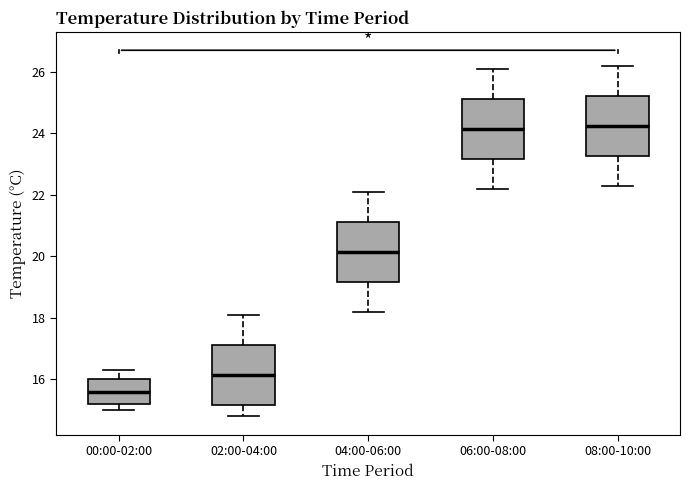

Reading left to right, transcribe this box plot: for each box, give where its median line is, the range the box spans, and where its two whiskers end, as read against the y-axis. The values are not printed on the chart, so give them approximately, as read against the axis.

00:00-02:00: median 15.6, box 15.2 to 16.0, whiskers 15.0 to 16.4
02:00-04:00: median 16.2, box 15.2 to 17.2, whiskers 14.8 to 18.2
04:00-06:00: median 20.2, box 19.2 to 21.2, whiskers 18.2 to 22.2
06:00-08:00: median 24.2, box 23.2 to 25.2, whiskers 22.2 to 26.2
08:00-10:00: median 24.2, box 23.2 to 25.2, whiskers 22.4 to 26.2